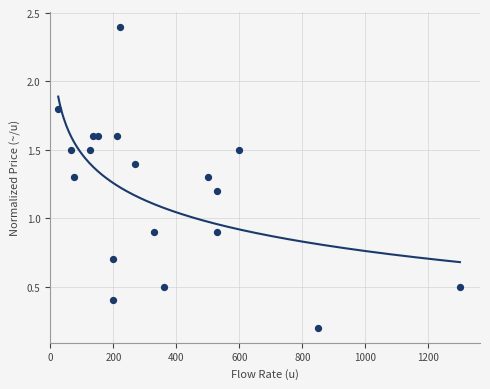

What is the range of X values (max minus min)?

1275.0